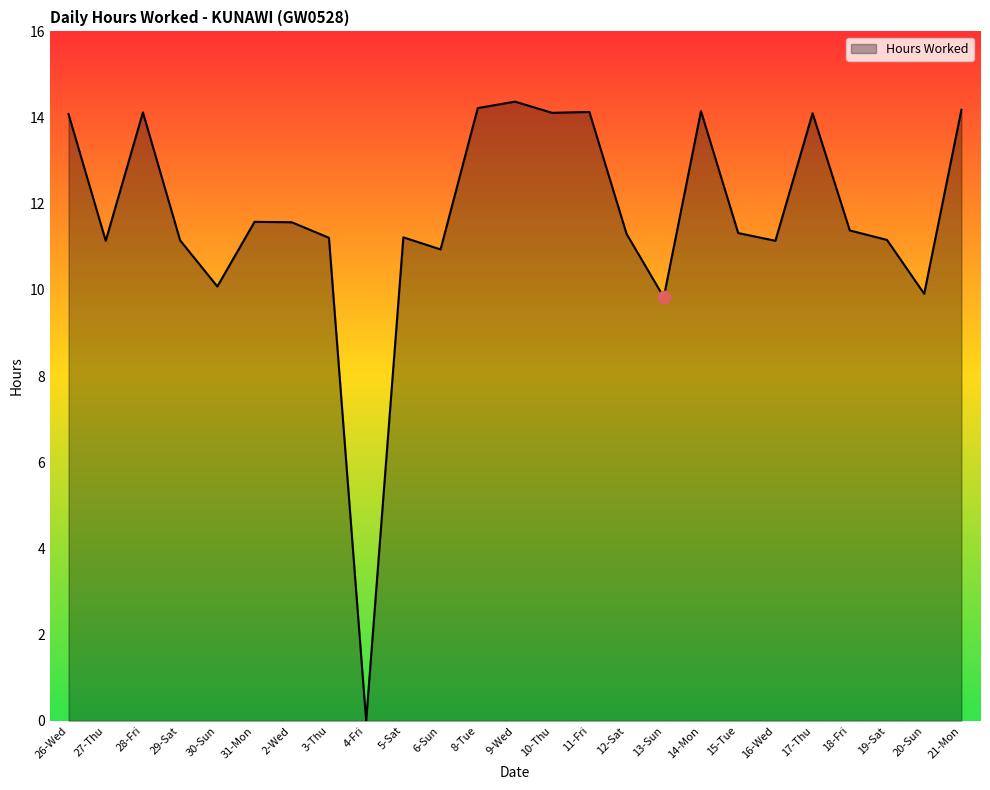

What is the change in value from 9-Wed to 16-Wed?

-3.2